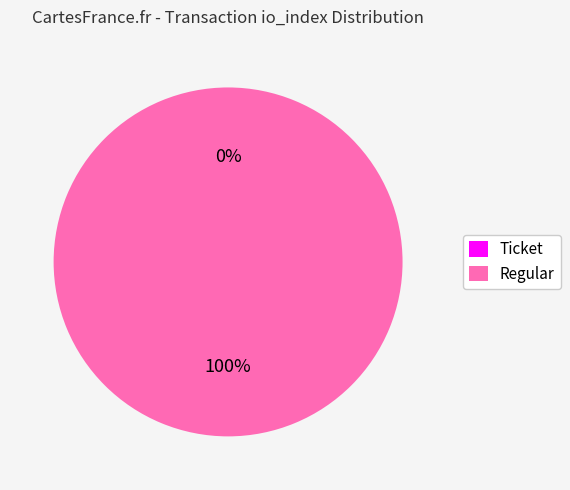

To the nearest percent, what is the difference between the Regular (io_index=2) and Ticket (io_index=0) slice percentages?

100%